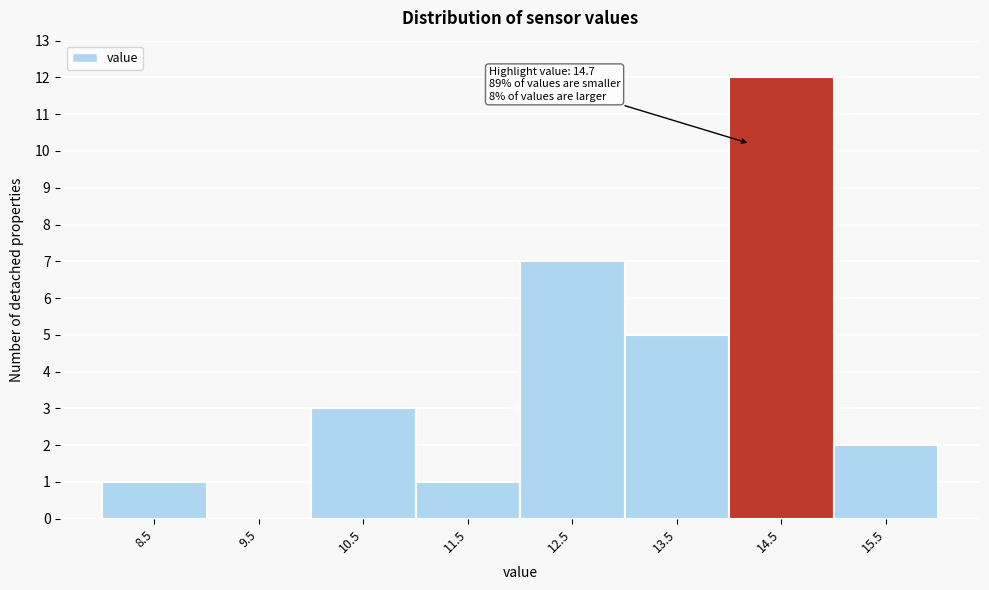

Reading left to right, transcribe all the data shown in this chart.

8.5=1	9.5=0	10.5=3	11.5=1	12.5=7	13.5=5	14.5=12	15.5=2